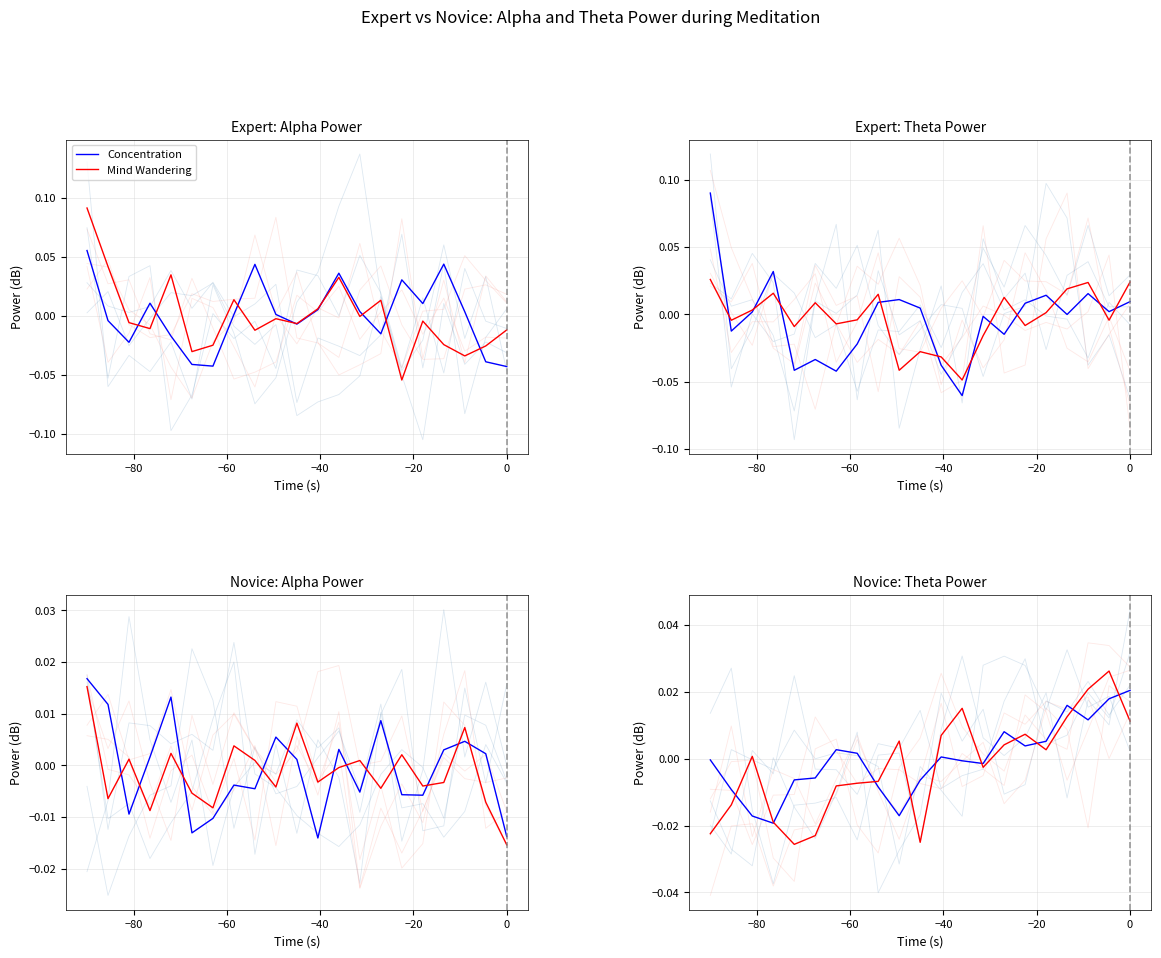

Is it true that Concentration equals -0.0 at 10?

False